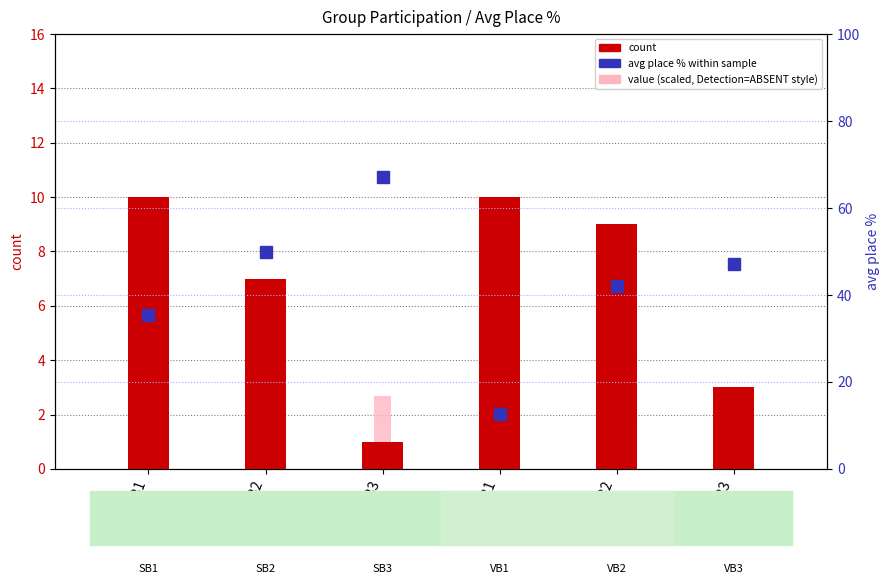

Which series has the largest total across all categories?

avg place % (within sample)